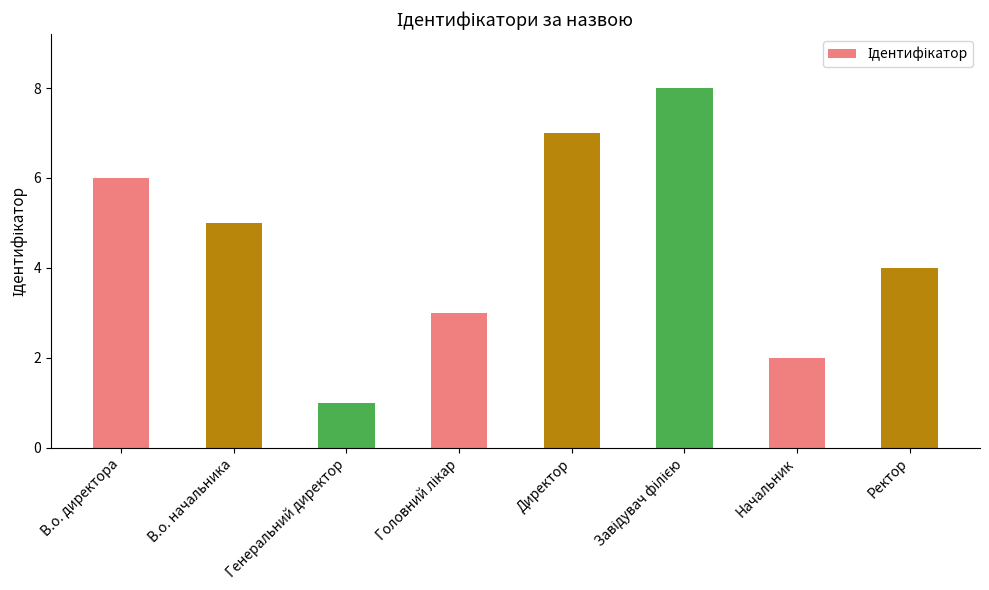

At which category does the chart reach its minimum across all series?

Генеральний директор